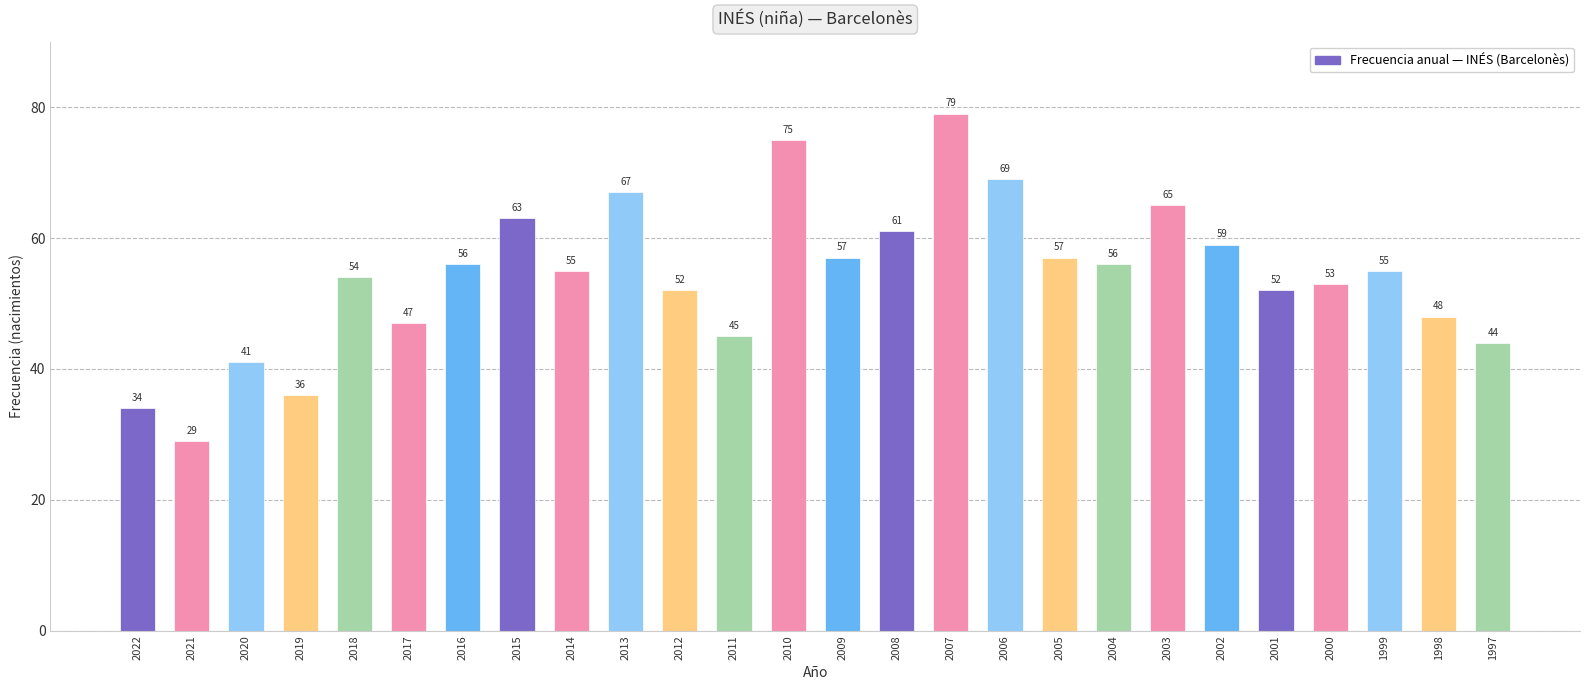

The chart shows a value of 57 at 2005. True or false?

True